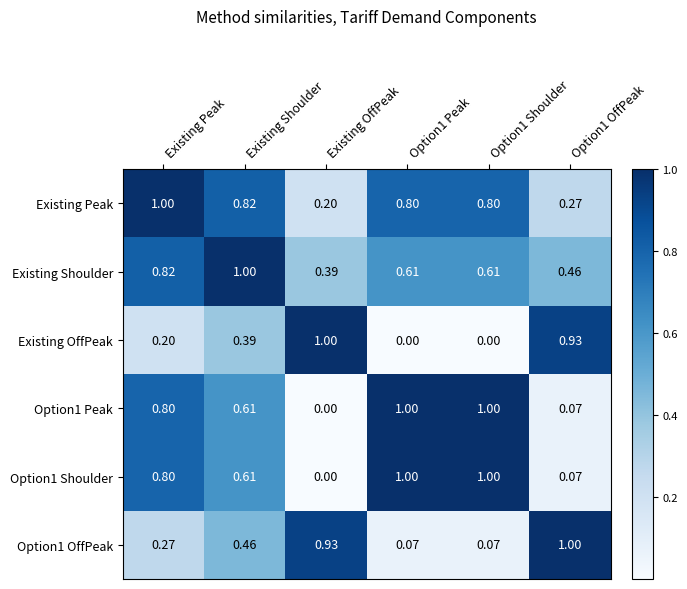

Is the value of Option1 Shoulder at Option1 Peak greater than the value of Existing Peak at Option1 Peak?

Yes